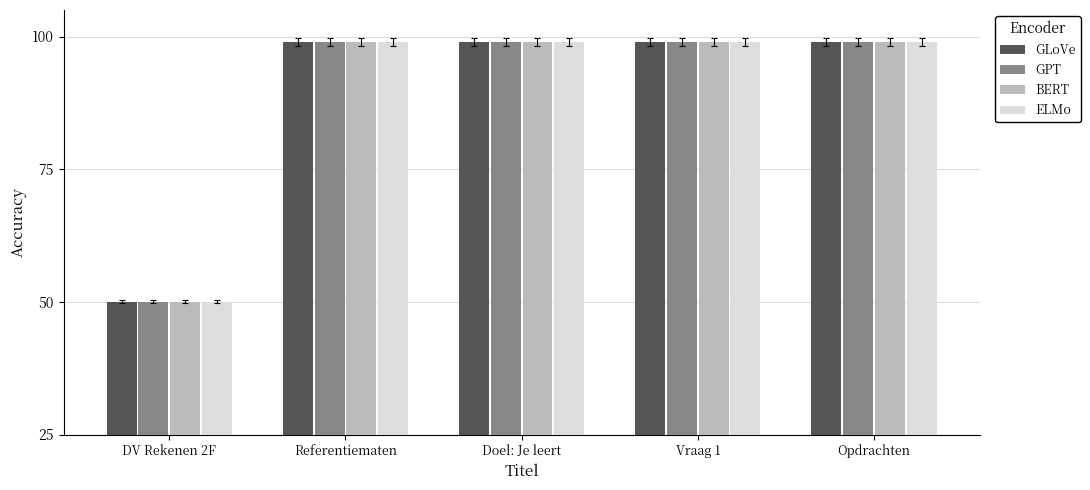

At how many categories does at least one series exceed 57?

4